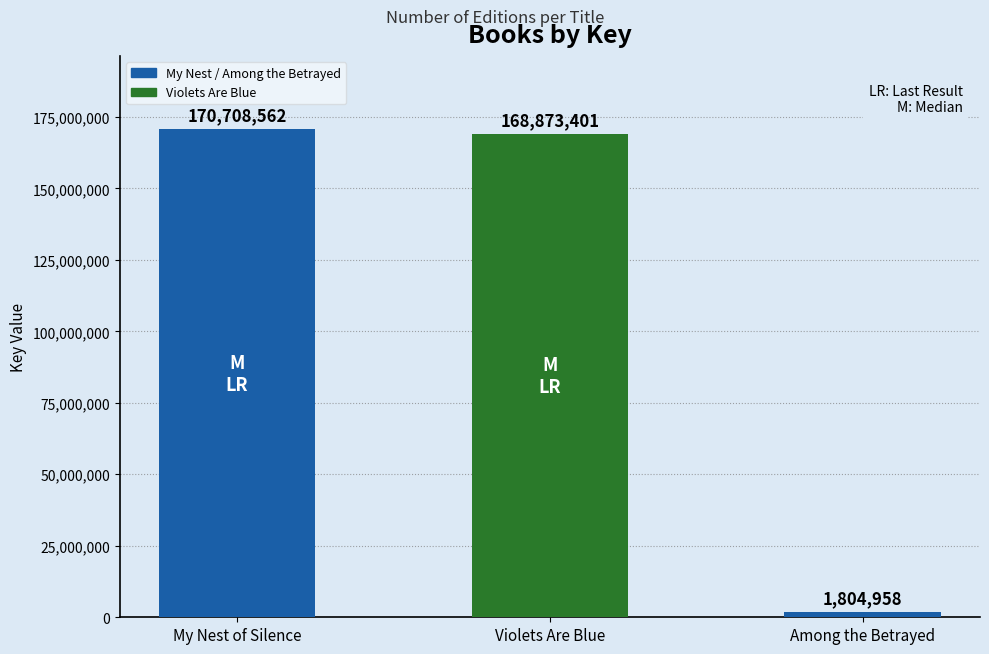

How many categories are shown in the chart?

3